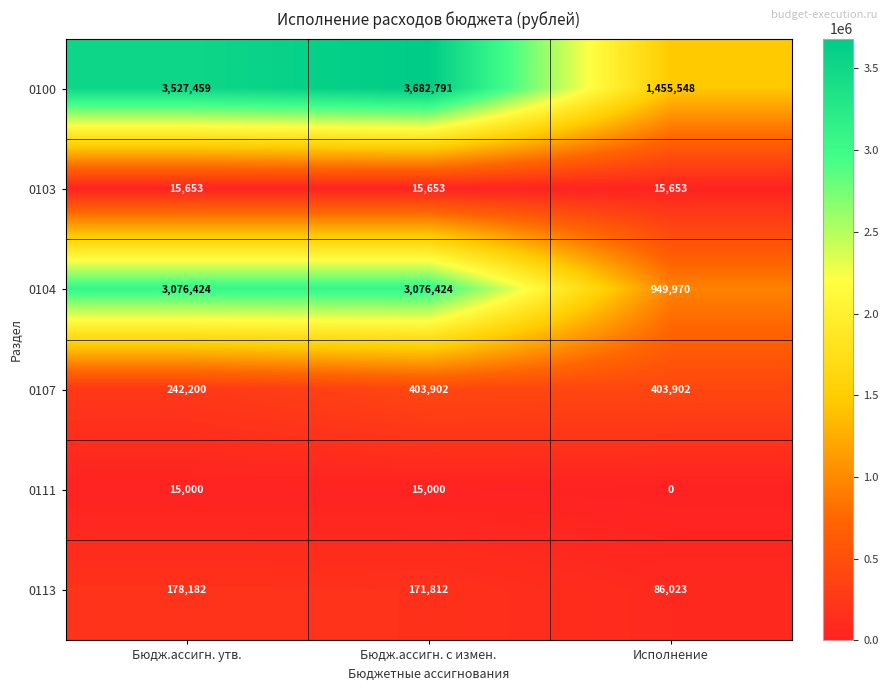

At which category does the chart reach its minimum across all series?

Исполнение